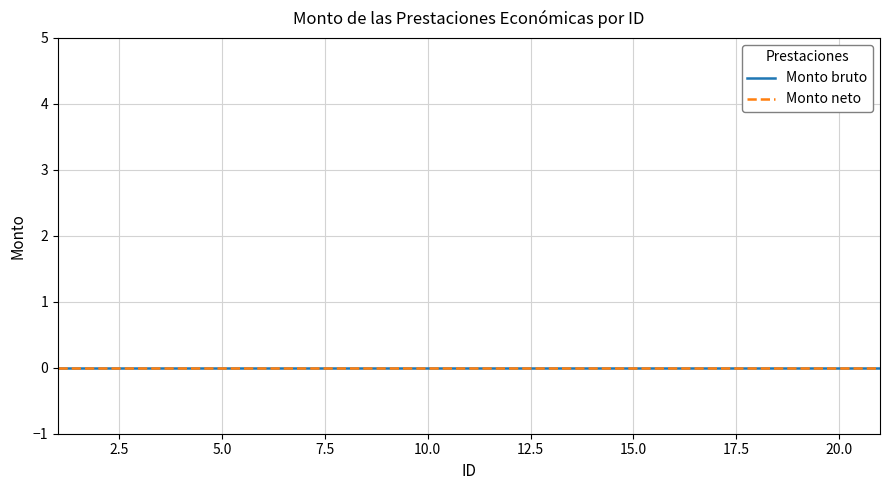

Reading left to right, what are all the values shown in this chart?

Monto bruto: 1=0	2=0	3=0	4=0	5=0	6=0	7=0	9=0	10=0	11=0	12=0	13=0	14=0	15=0	16=0	17=0	18=0	19=0	20=0	21=0
Monto neto: 1=0	2=0	3=0	4=0	5=0	6=0	7=0	9=0	10=0	11=0	12=0	13=0	14=0	15=0	16=0	17=0	18=0	19=0	20=0	21=0
ID: 1=1	2=2	3=3	4=4	5=5	6=6	7=7	9=9	10=10	11=11	12=12	13=13	14=14	15=15	16=16	17=17	18=18	19=19	20=20	21=21